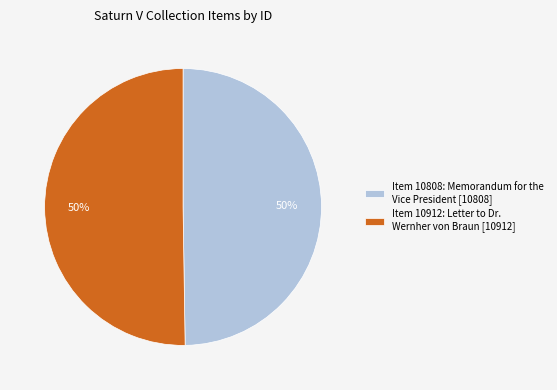

How many segments does this pie chart have?

2